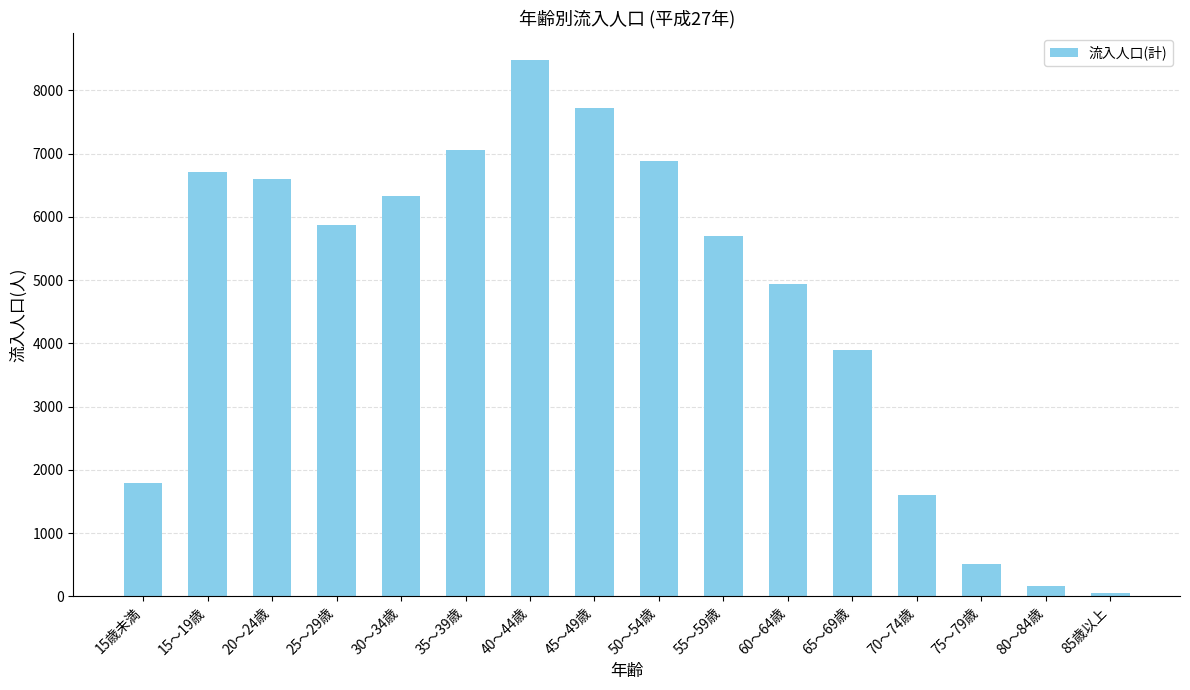

Are the bars grouped side by side (vs. stacked)?

No